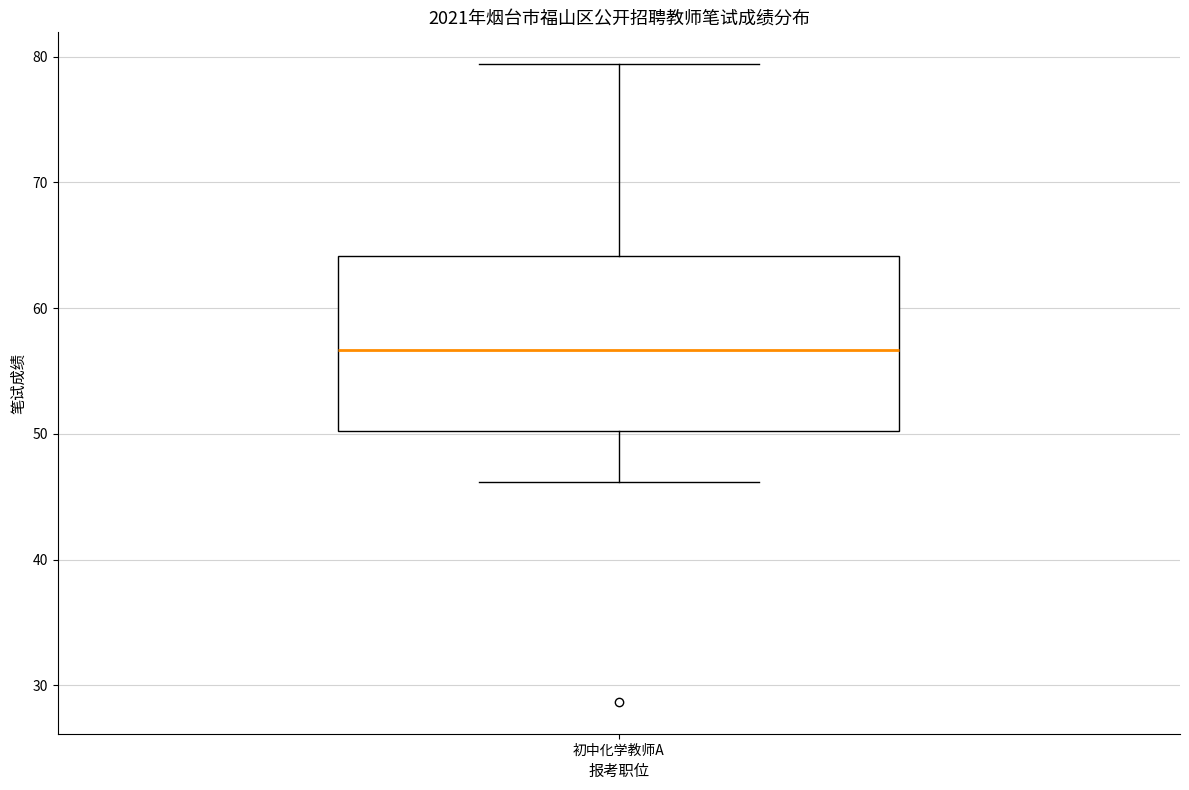

Transcribe this box plot: give where the median line is, the range the box spans, and where the two whiskers end, as read against the y-axis. The values are not printed on the chart, so give them approximately, as read against the axis.

median 57, box 50 to 64, whiskers 46 to 79